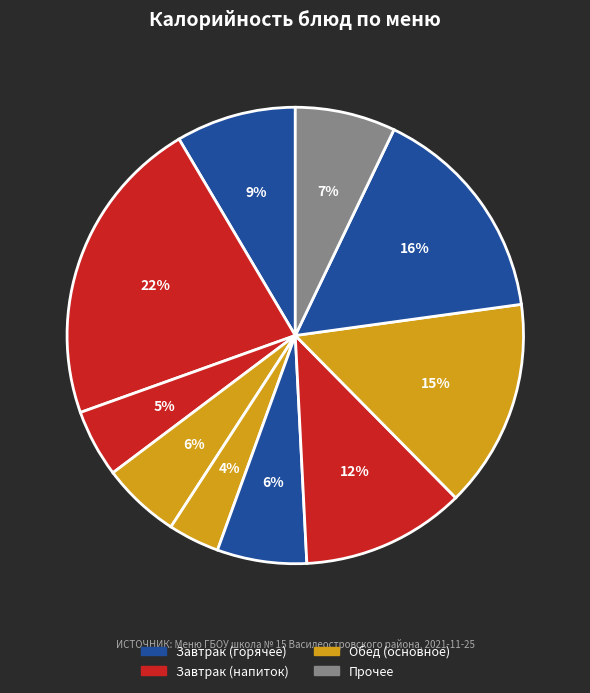

How many segments does this pie chart have?

10